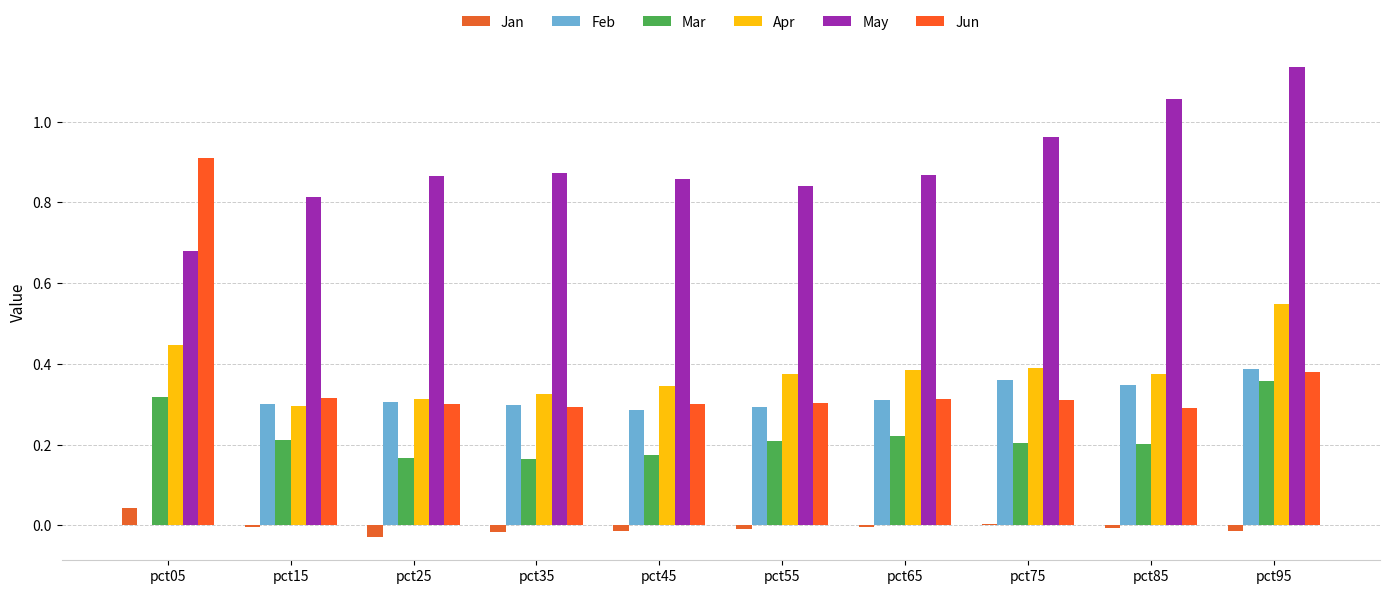

How many groups of bars are there?

10